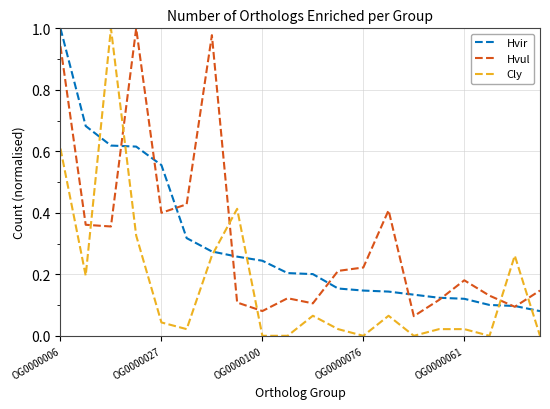

Which series has the largest range (max minus min)?

Cly